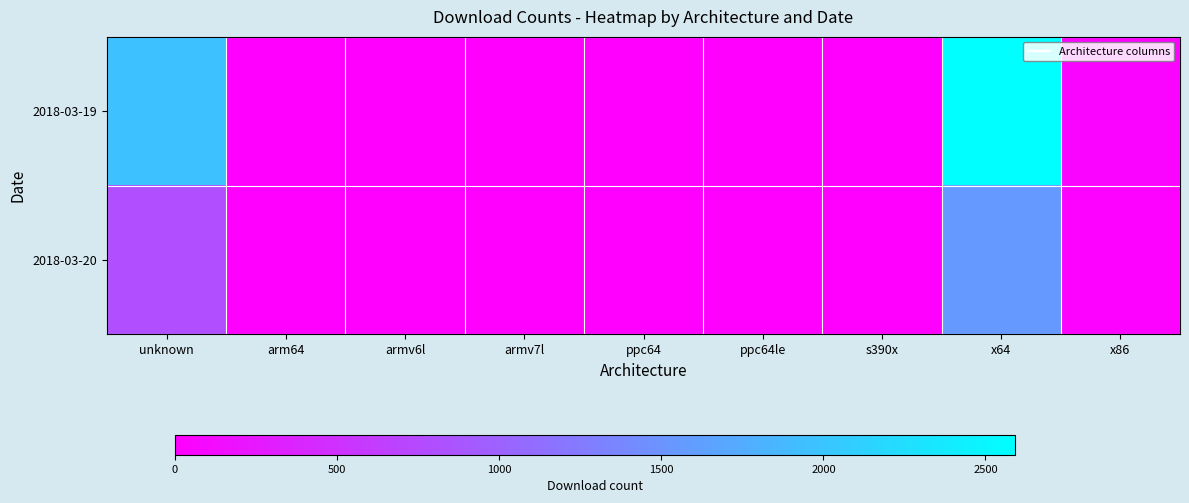

At which category does the chart reach its minimum across all series?

arm64